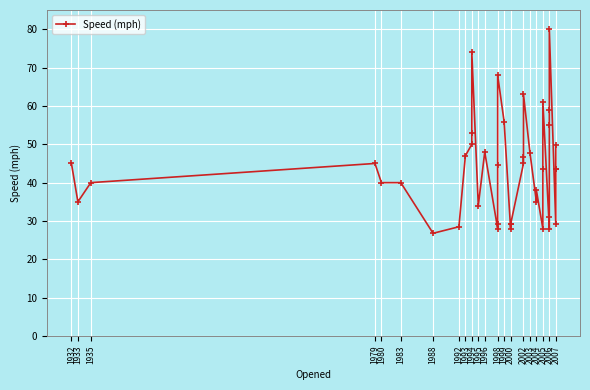

How many categories are shown in the chart?

40